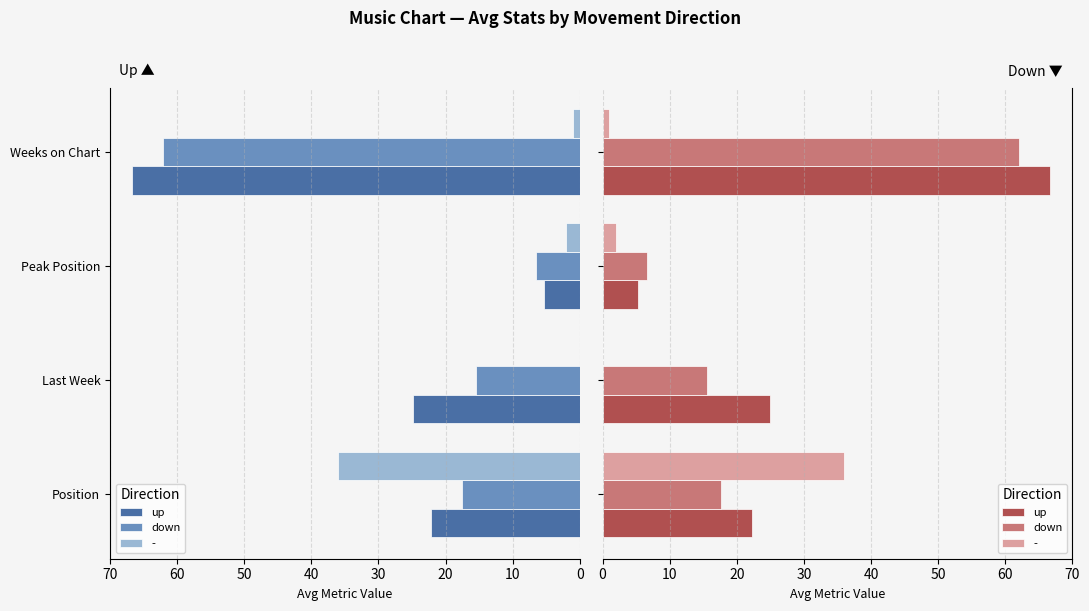

What is the difference between the maximum and second lowest values in the up series?

44.4